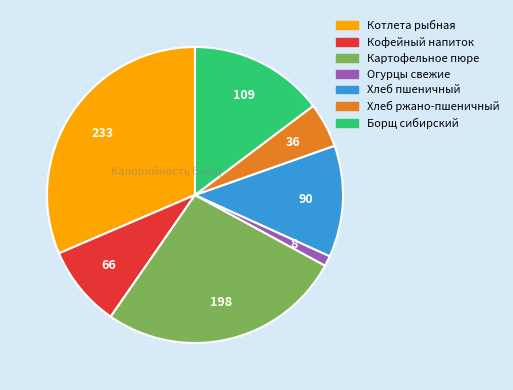

Rank the categories by value from lowest to highest.

Огурцы свежие, Хлеб ржано-пшеничный, Кофейный напиток, Хлеб пшеничный, Борщ сибирский, Картофельное пюре, Котлета рыбная